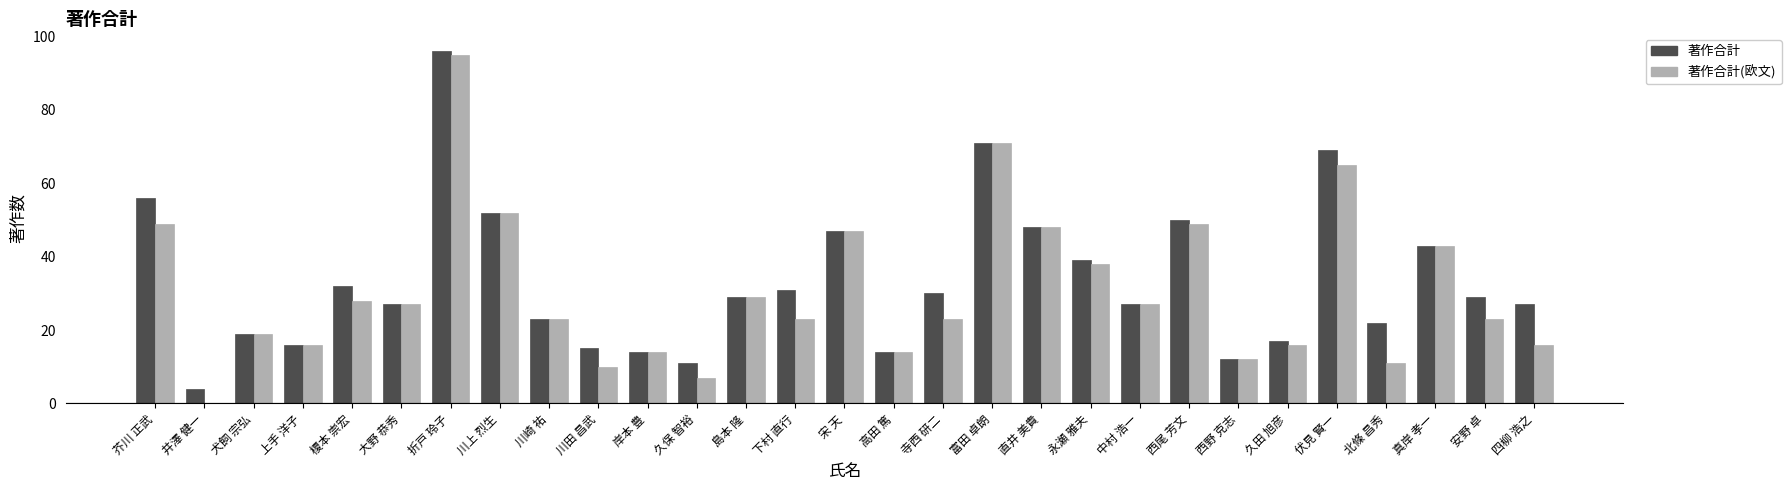

Reading left to right, transcribe all the data shown in this chart.

著作合計: 56	4	19	16	32	27	96	52	23	15	14	11	29	31	47	14	30	71	48	39	27	50	12	17	69	22	43	29	27
著作合計(欧文): 49	0	19	16	28	27	95	52	23	10	14	7	29	23	47	14	23	71	48	38	27	49	12	16	65	11	43	23	16